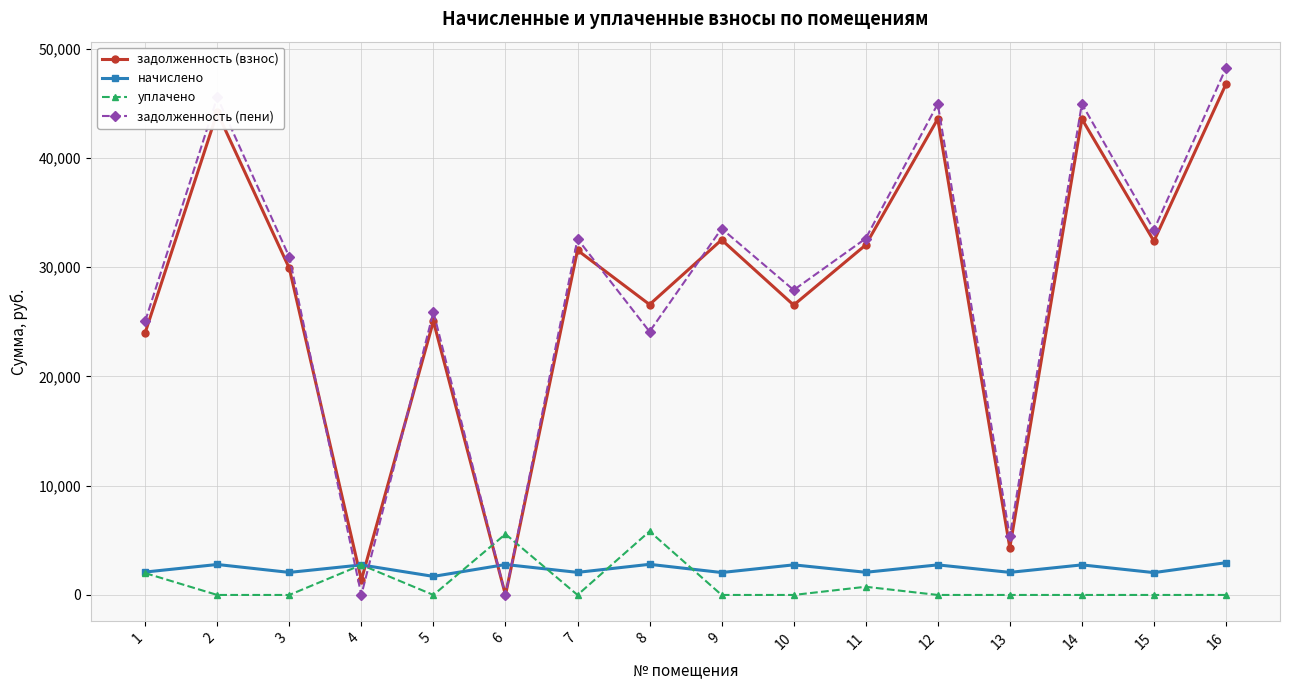

Rank the series by their maximum value, from lowest to highest.

начислено, уплачено, задолженность (взнос), задолженность (пени)